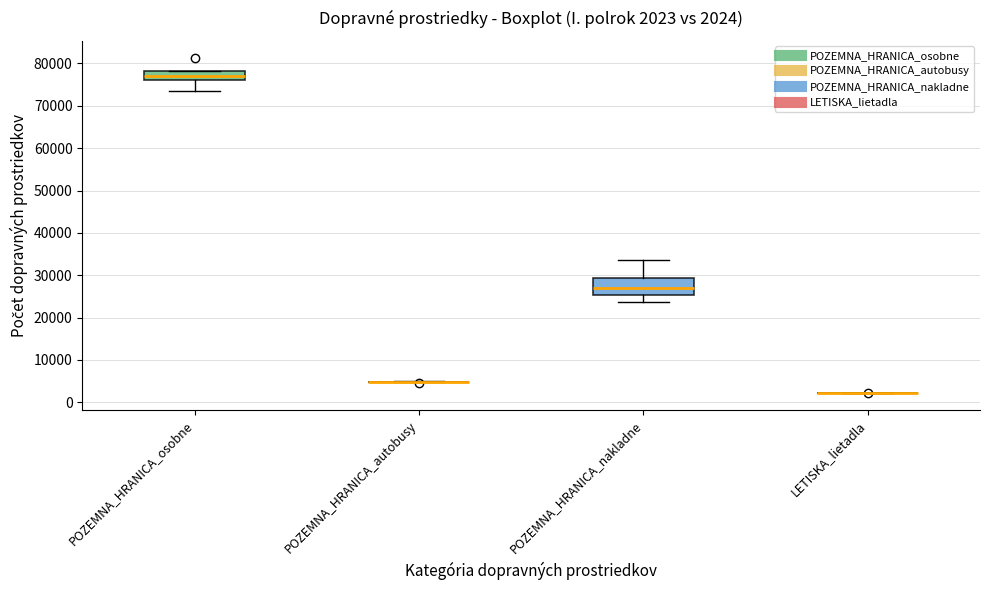

Comparing the boxes themselves (not the whiskers), which one is the tallest?

POZEMNA_HRANICA_nakladne